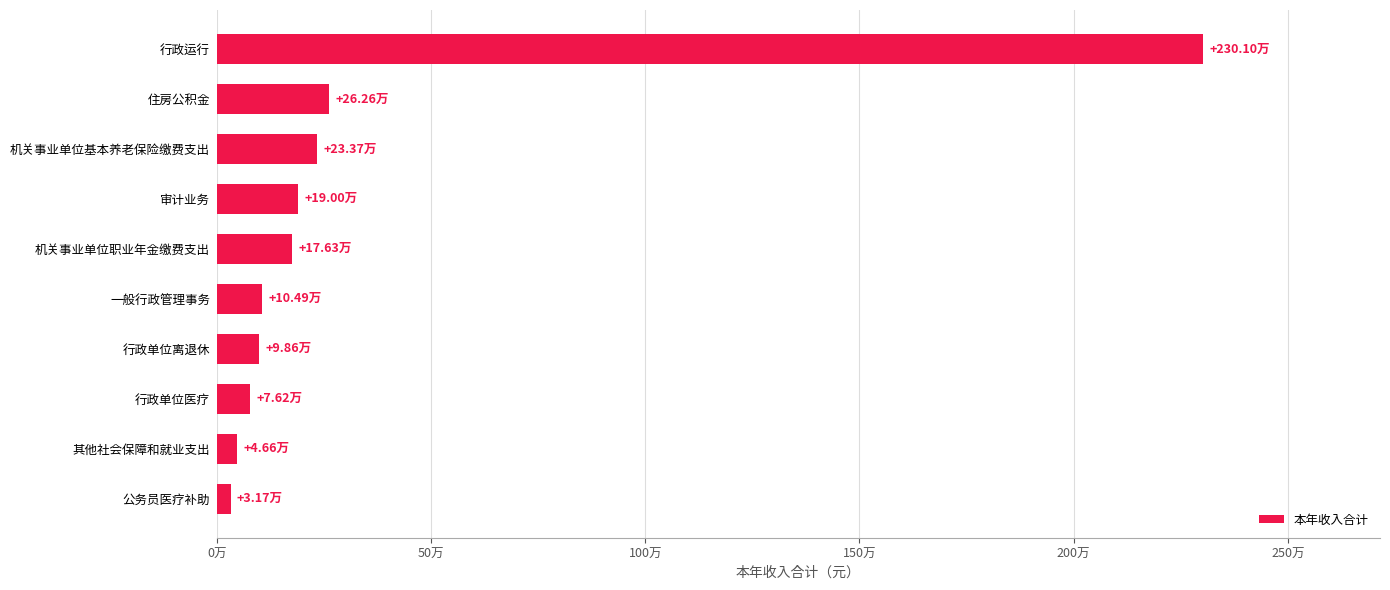

Does the chart contain any negative values?

No